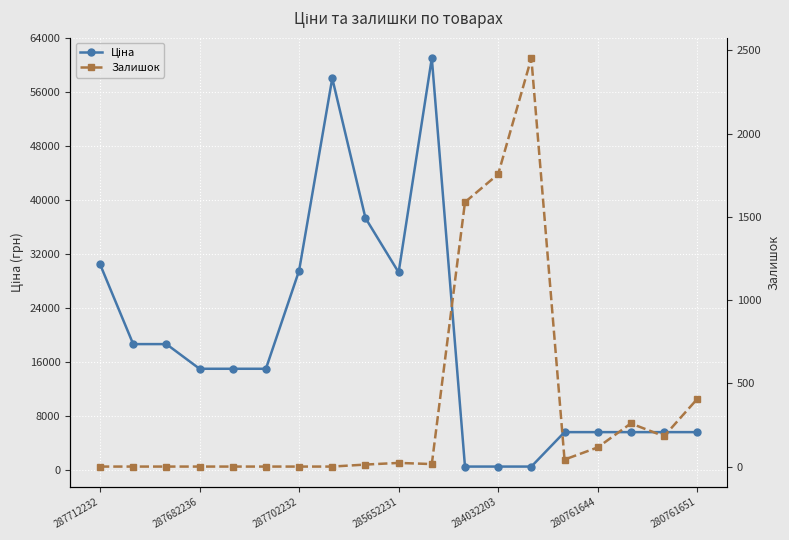

Reading left to right, list all the values displayed in this chart.

Ціна: 30512.3	18671.5	18671.5	15019.2	15019.2	15019.2	29548.9	58037.0	37343.0	29294.9	61024.7	535.4	535.4	535.4	5636.0	5636.0	5636.0	5636.0	5636.0
Залишок: 0.0	0.0	0.0	0.0	0.0	0.0	0.0	0.0	12.0	22.0	15.0	1588.0	1756.0	2453.0	42.0	115.0	259.0	182.0	406.0